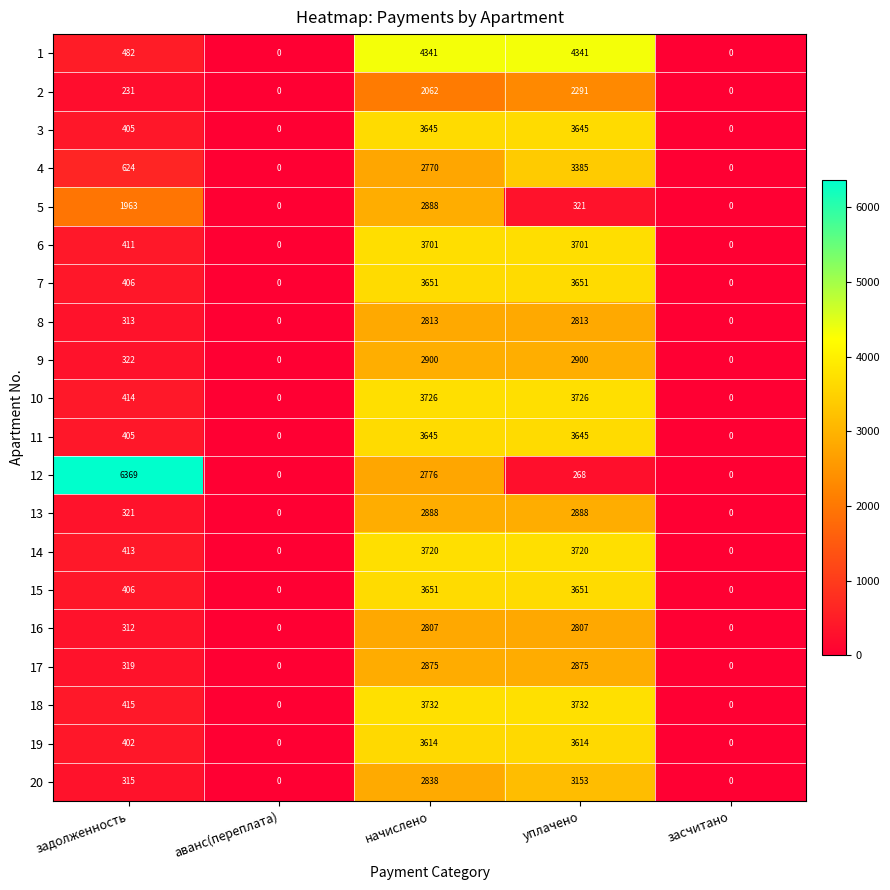

What is the difference between the maximum and minimum values in the 7 series?

3651